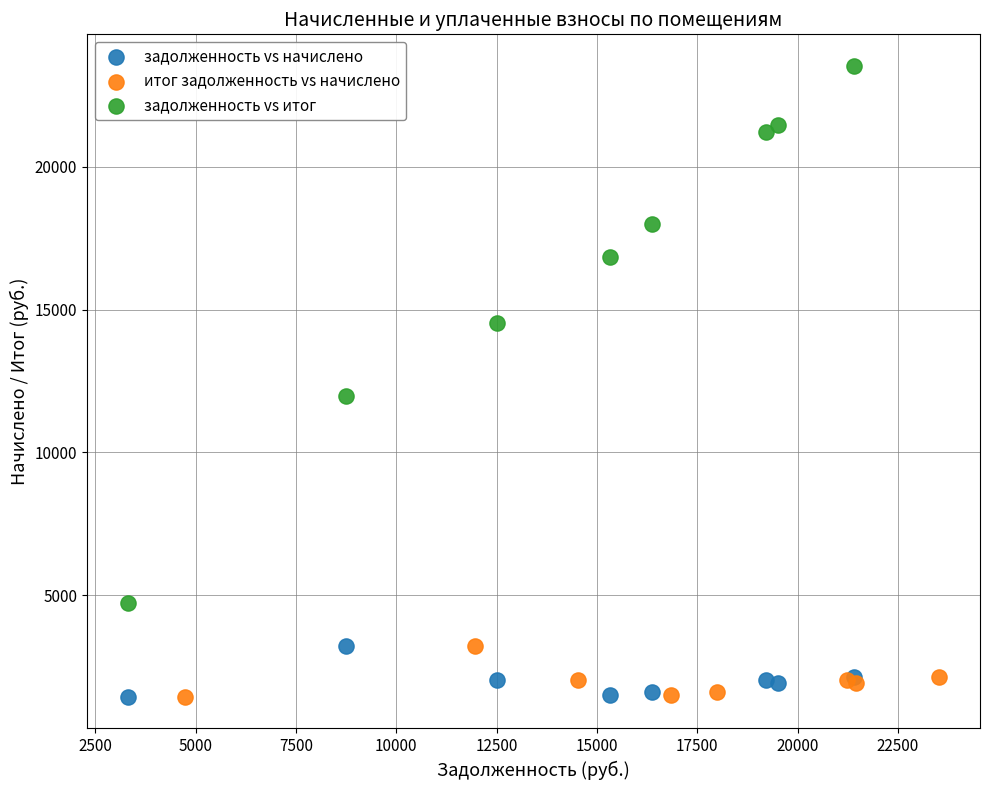

Which series has the largest Y range (max minus min)?

задолженность vs итог